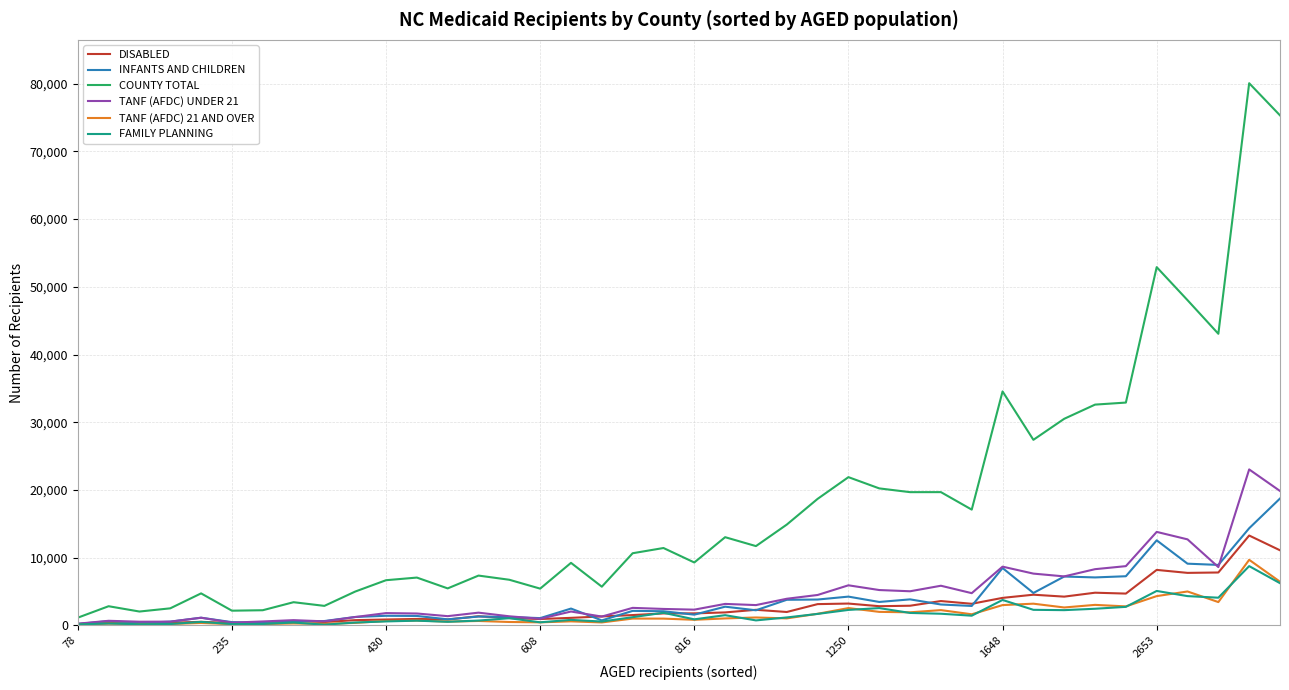

Which series has the largest total across all categories?

COUNTY TOTAL